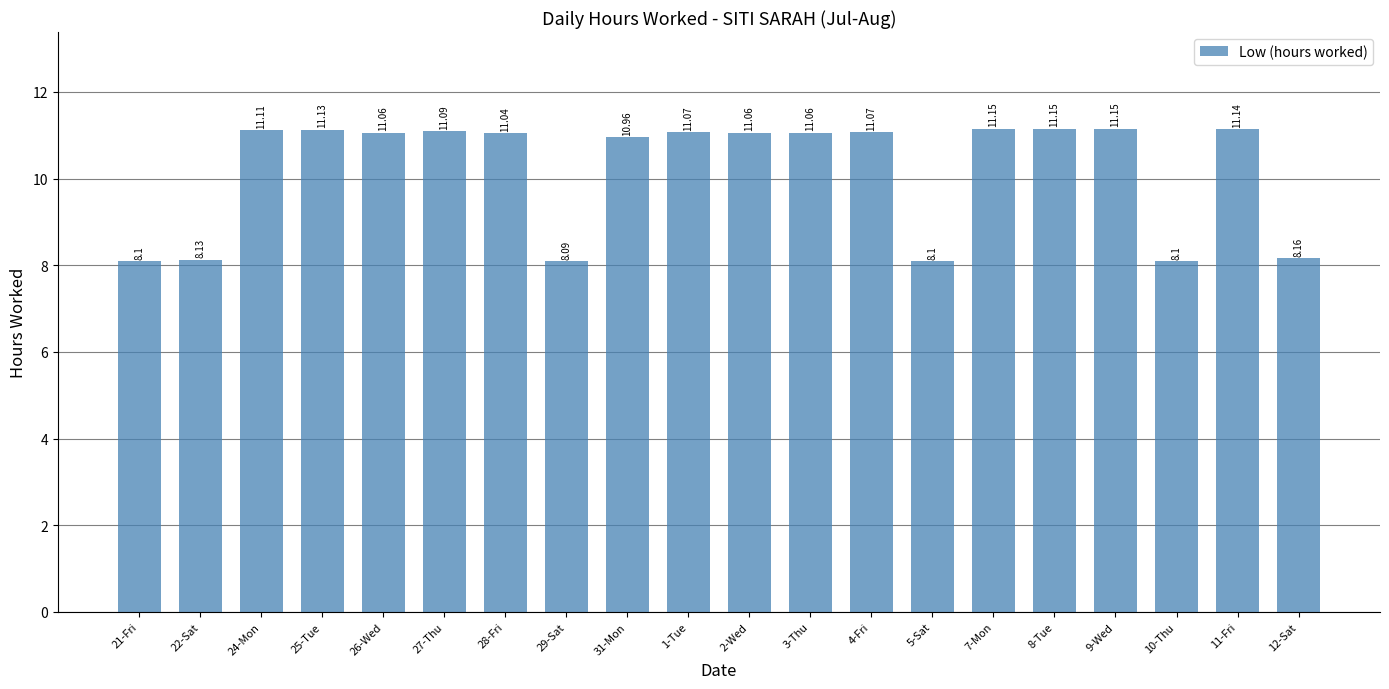

What position from the left is 10-Thu?

18